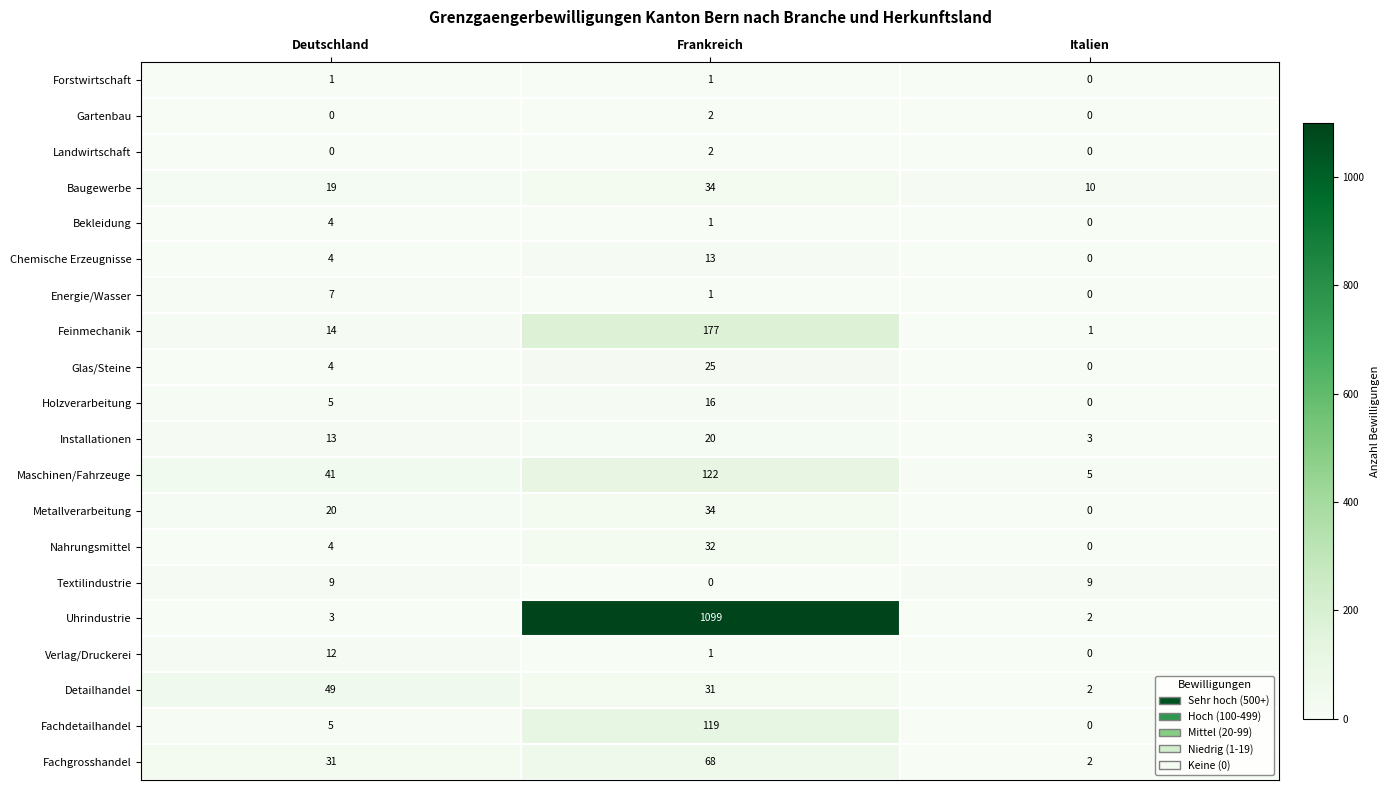

What is the difference between the Fachdetailhandel values at Frankreich and Italien?

119